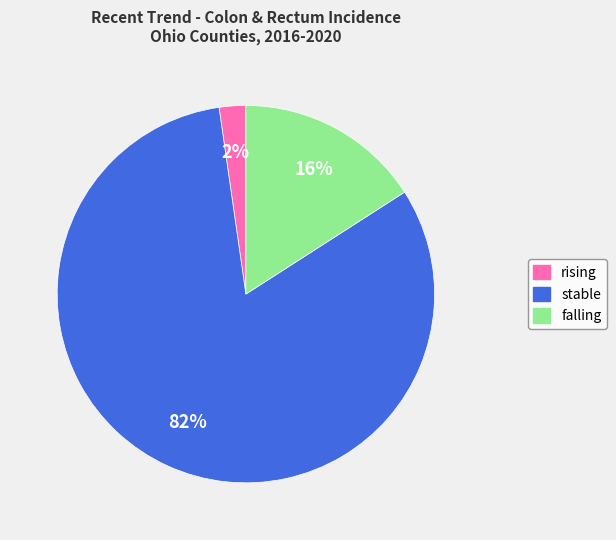

Is it true that falling is 28% of the pie?

False